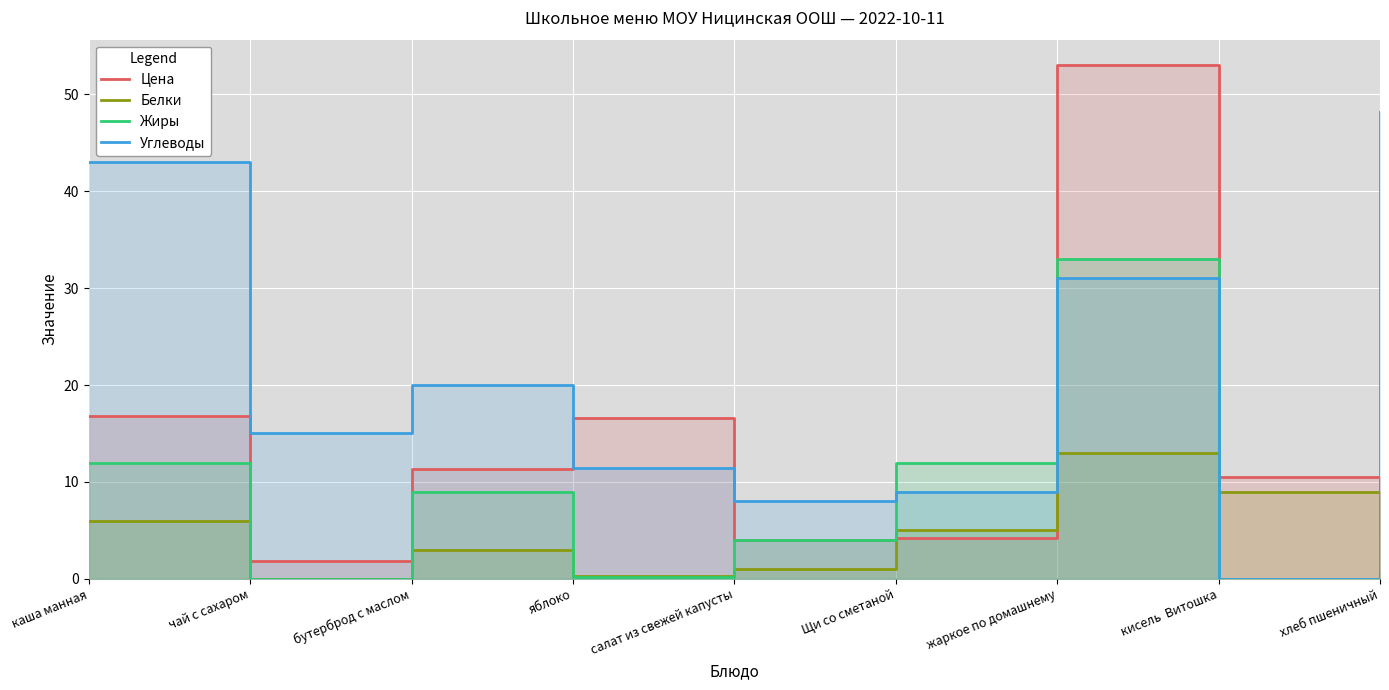

Rank the series at яблоко from highest to lowest value.

Цена, Углеводы, Белки, Жиры